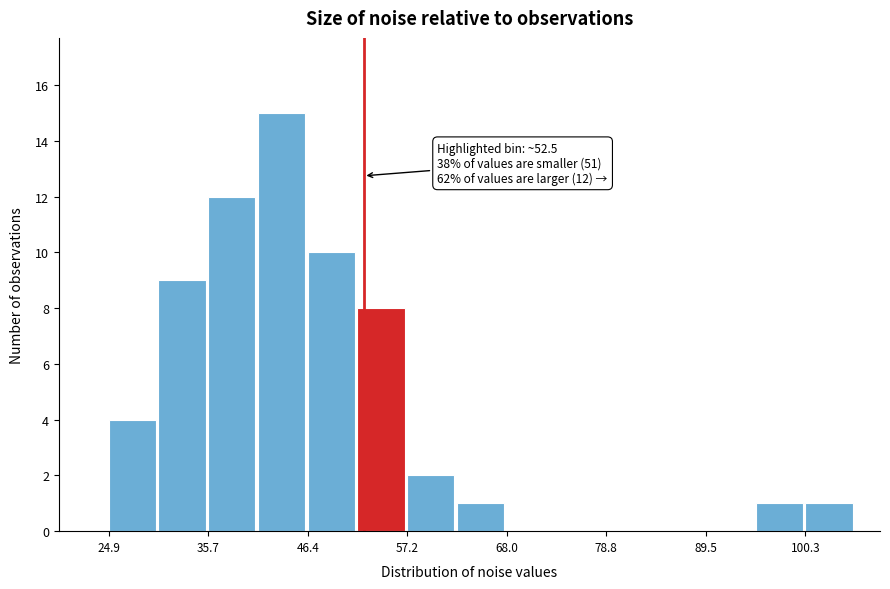

Around what value on the x-axis is the tallest bar? Give the approximate position of its centre, as read against the axis.

44